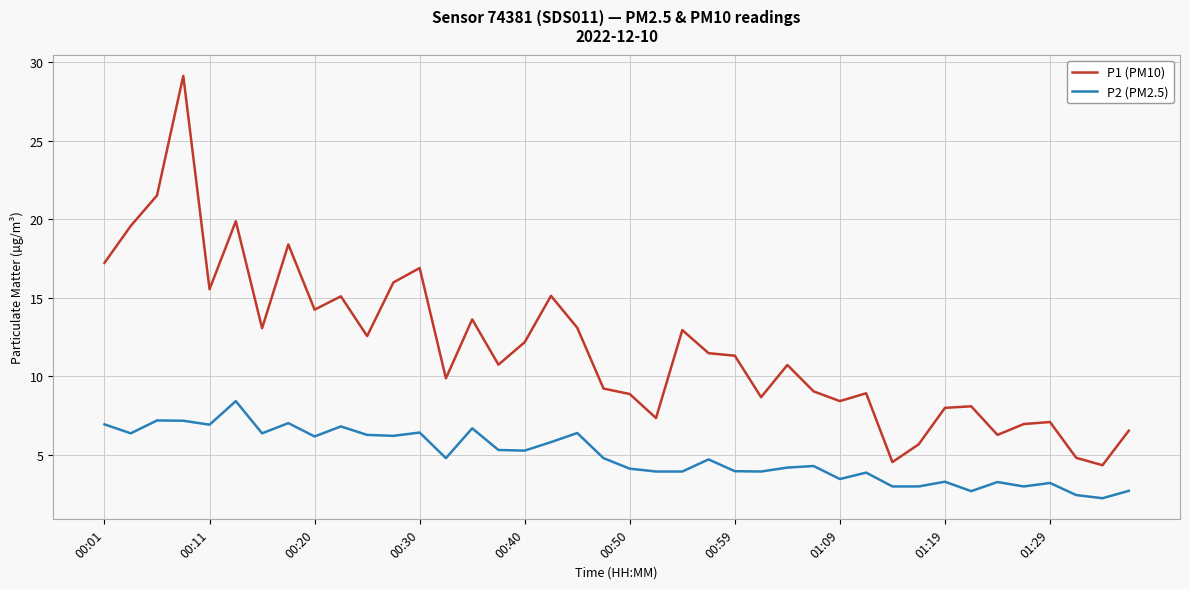

Which series has the largest total across all categories?

P1 (PM10)